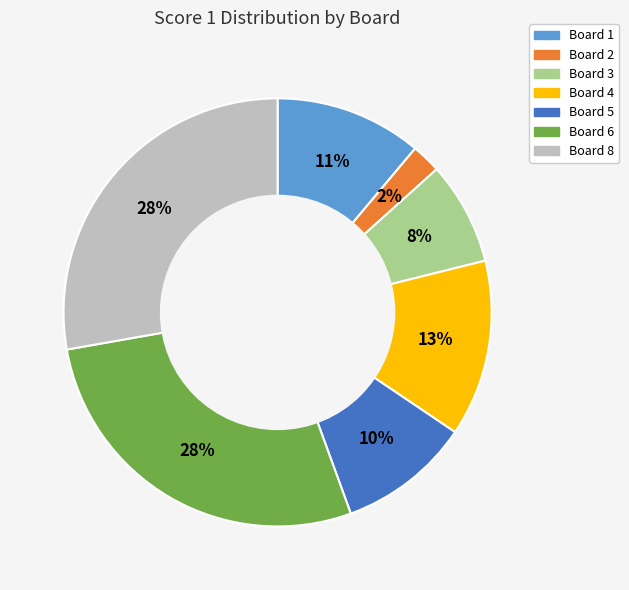

To the nearest percent, what is the difference between the largest and smallest slice percentages?

26%